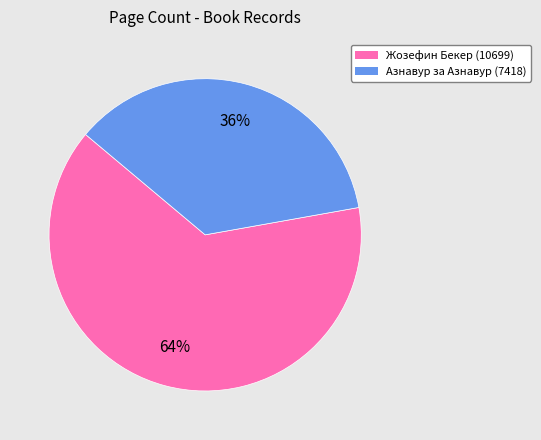

Approximately how many times larger is the value at Азнавур за Азнавур (7418) compared to Жозефин Бекер (10699)?

0.6